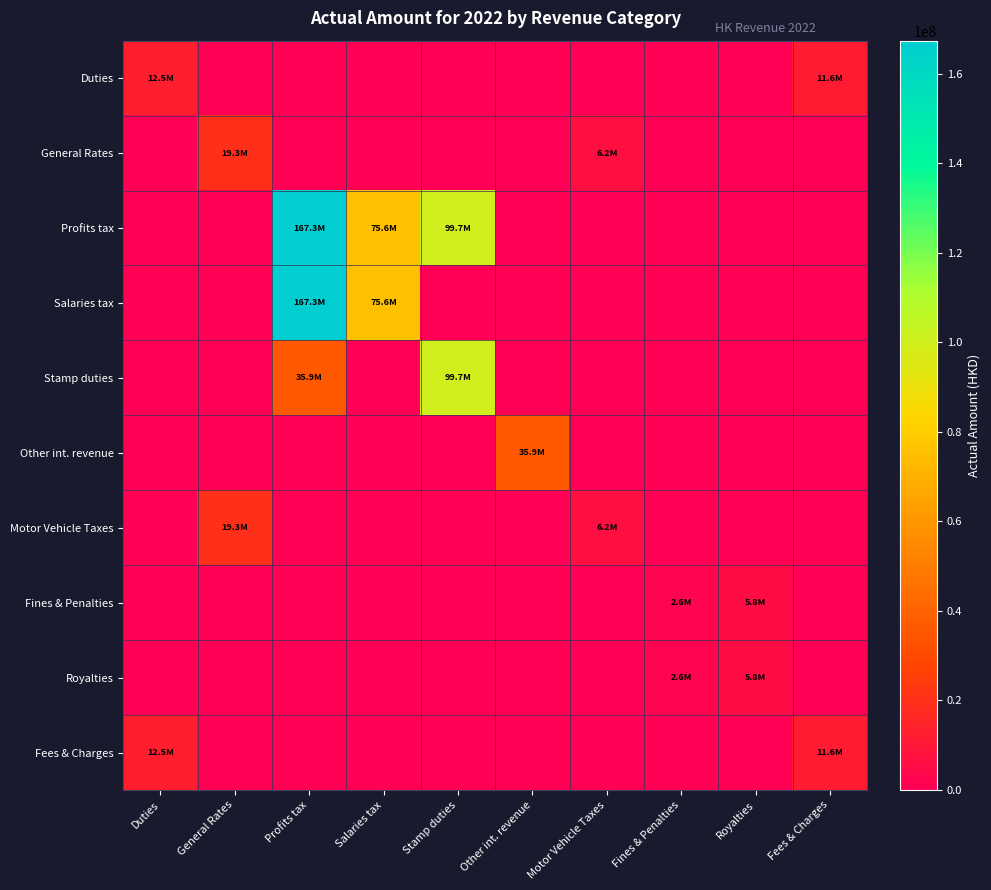

Which series has the largest total across all categories?

Profits tax